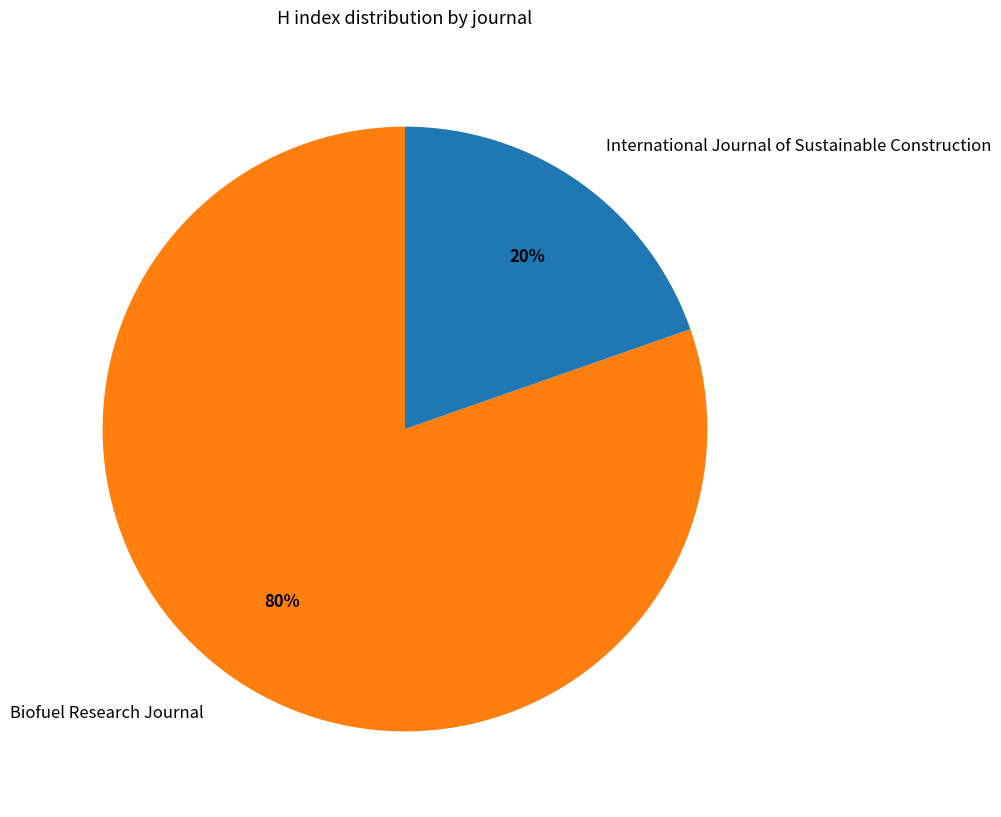

How many segments does this pie chart have?

2